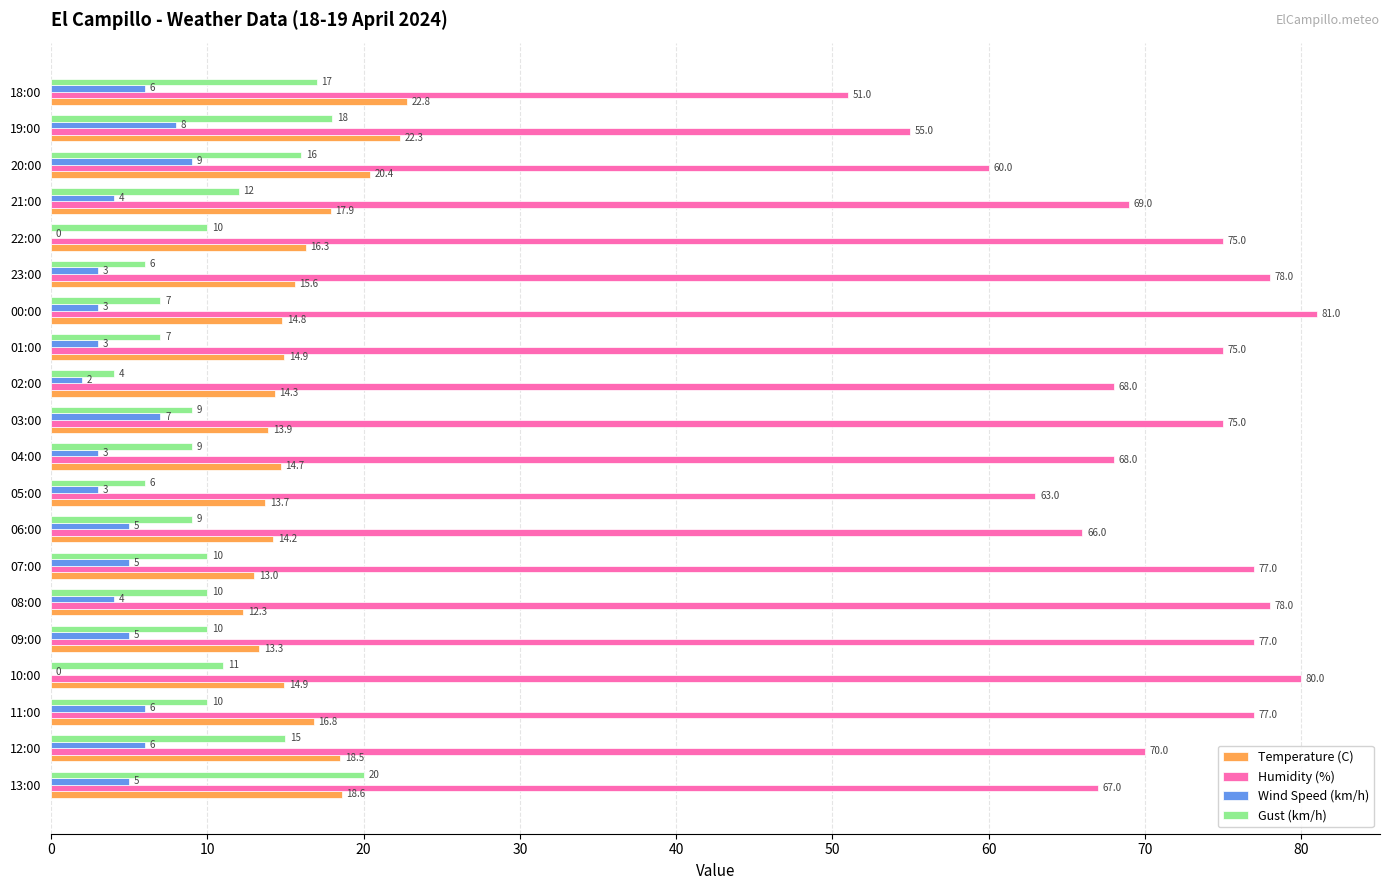

Between 02:00 and 18:00, which series saw the biggest shift?

Humidity (%)